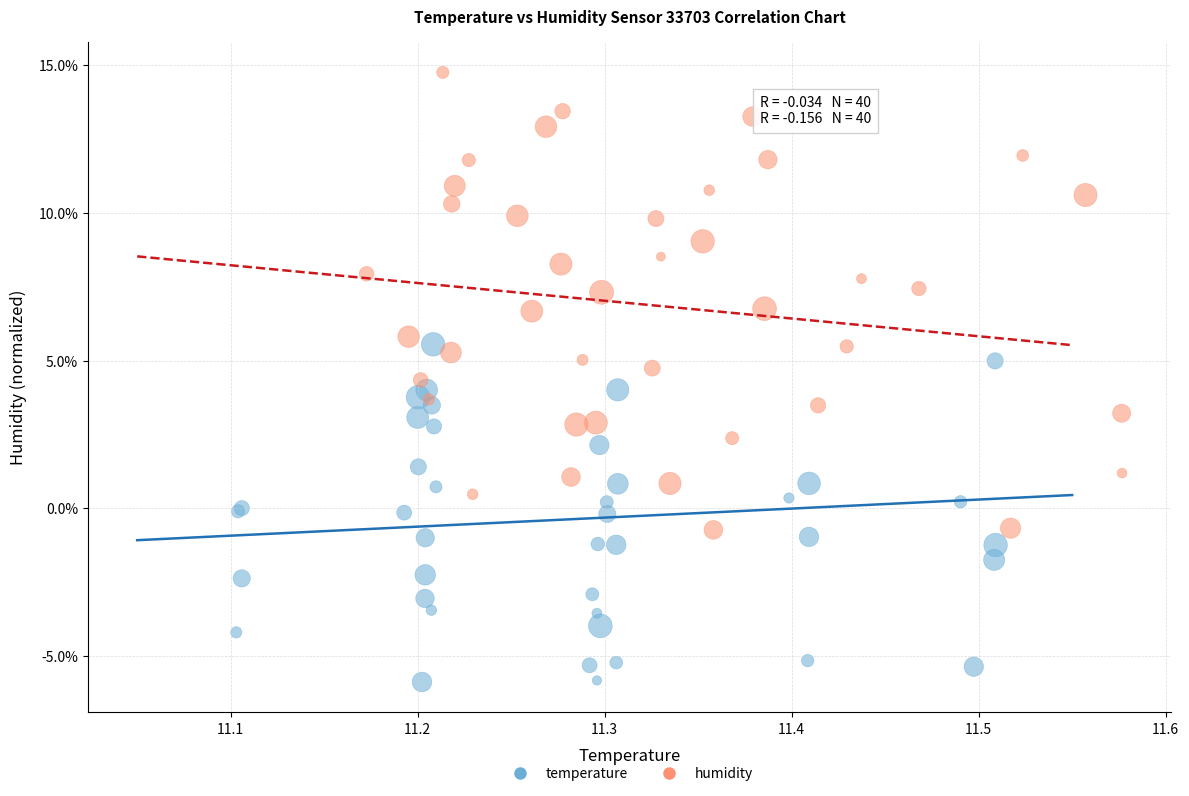

Which series contains the highest Y value?

humidity